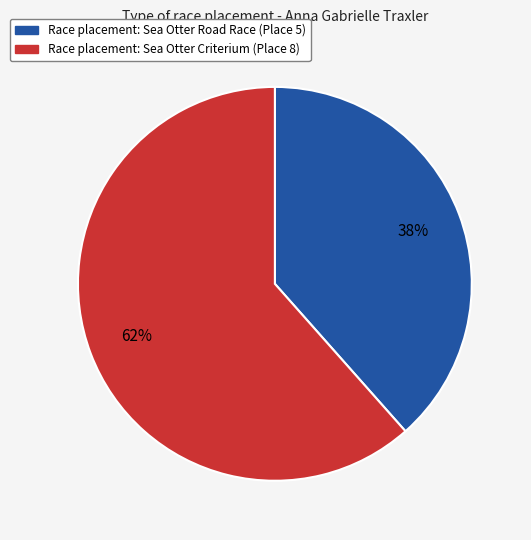

To the nearest percent, what is the average slice percentage?

50%